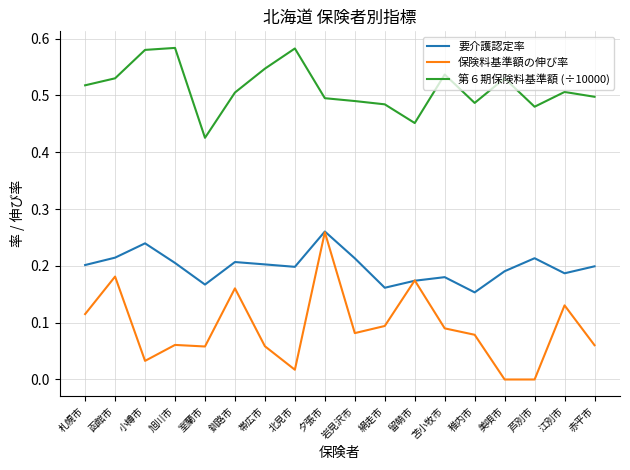

Where is the first local minimum for 要介護認定率?

室蘭市